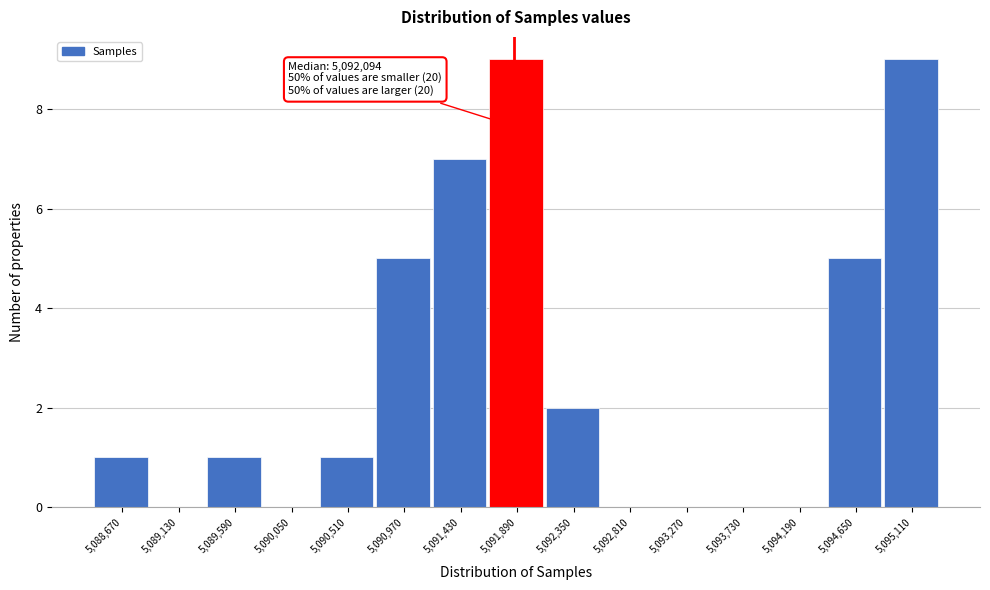

Reading left to right, list all the values displayed in this chart.

5,088,670=1	5,089,130=0	5,089,590=1	5,090,050=0	5,090,510=1	5,090,970=5	5,091,430=7	5,091,890=9	5,092,350=2	5,092,810=0	5,093,270=0	5,093,730=0	5,094,190=0	5,094,650=5	5,095,110=9